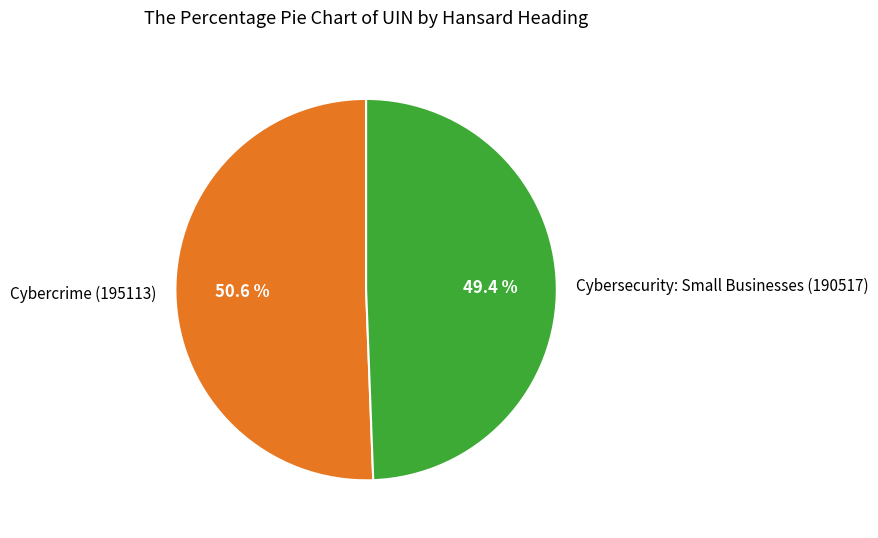

Which category accounts for the majority?

Cybercrime (195113)